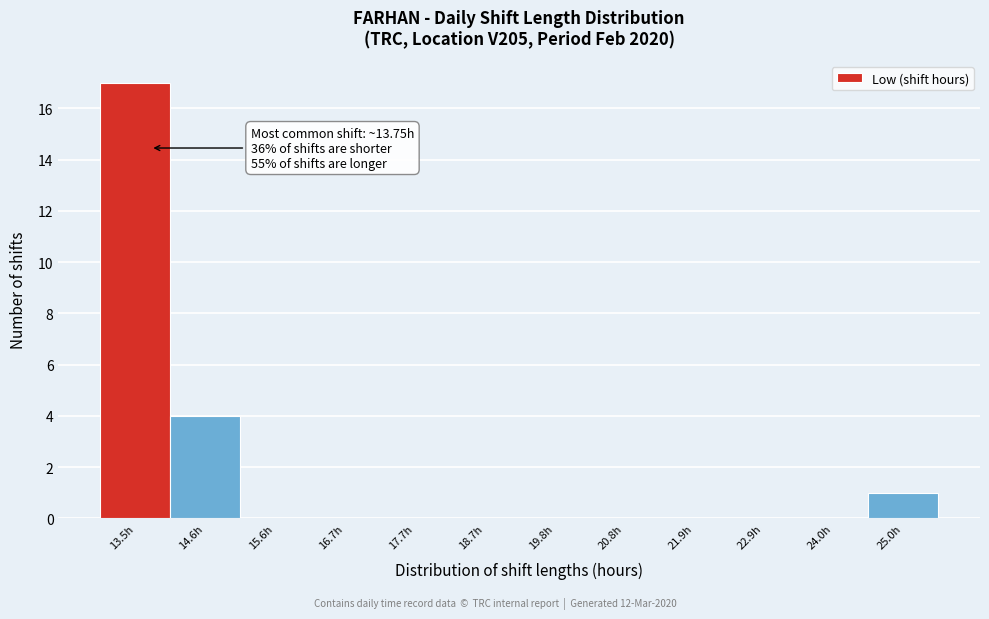

Over which range of the x-axis is the bar tallest?

13.0 to 14.0